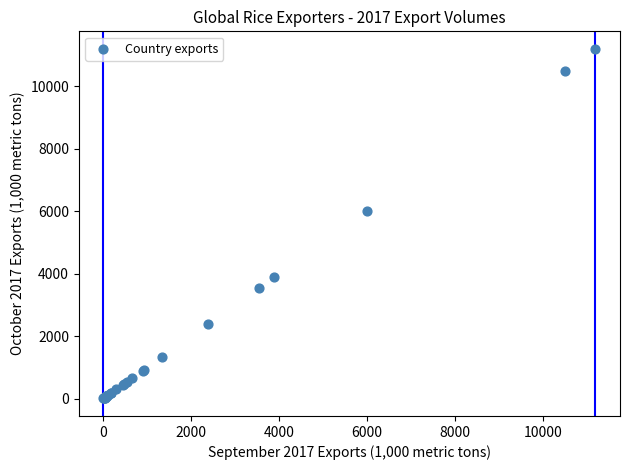

What Y value in the scatter plot is closest to 5605?

6000